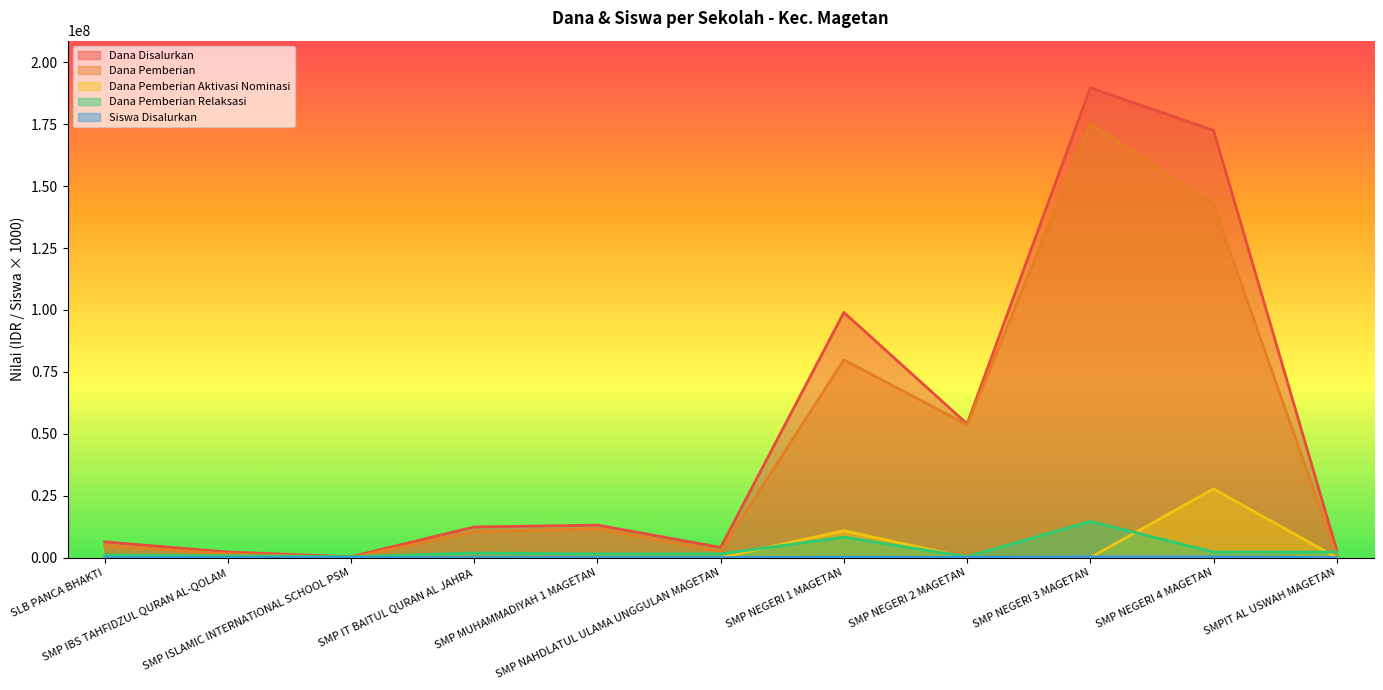

What is the label of the 9th point from the right?

SMP ISLAMIC INTERNATIONAL SCHOOL PSM